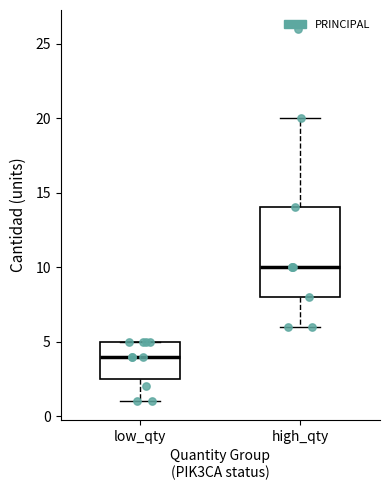

Which box's median line is the highest?

high_qty